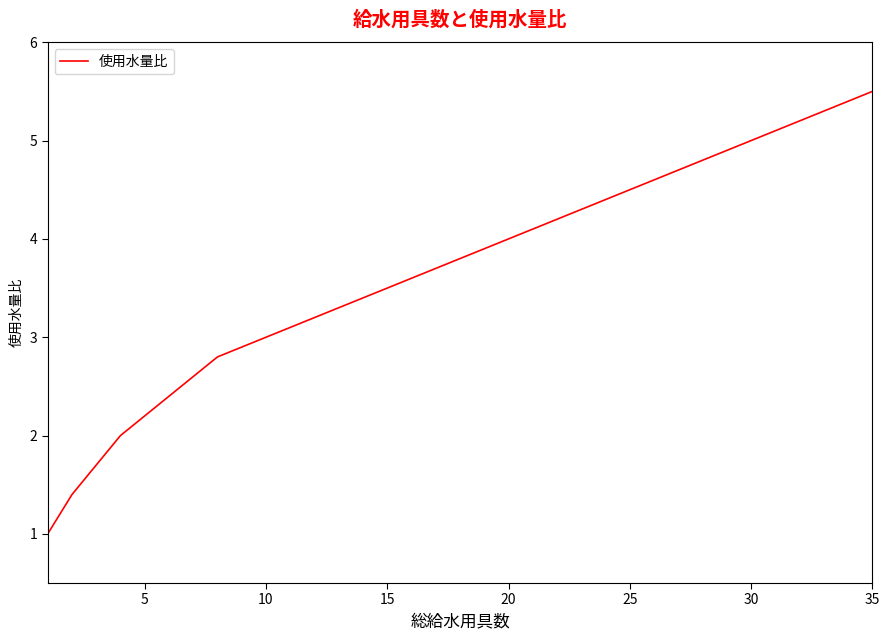

What is the maximum value shown in the chart?

5.5